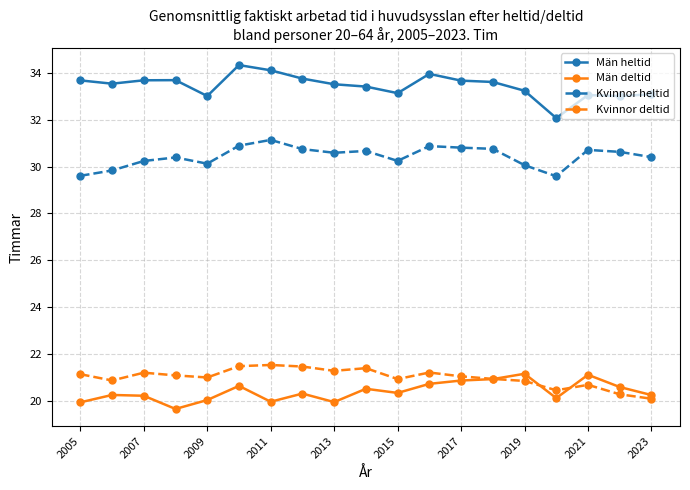

What is the difference between the maximum and second lowest values in the Kvinnor deltid series?

1.3